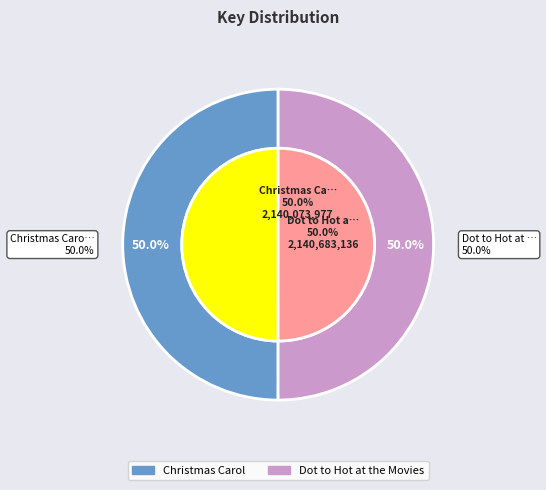

What is the smallest slice in the pie chart?

Christmas Carol